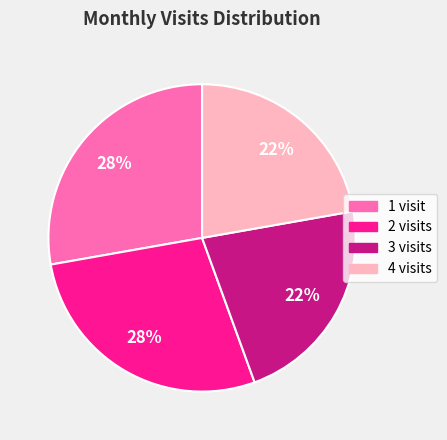

To the nearest percent, what is the difference between the largest and smallest slice percentages?

6%